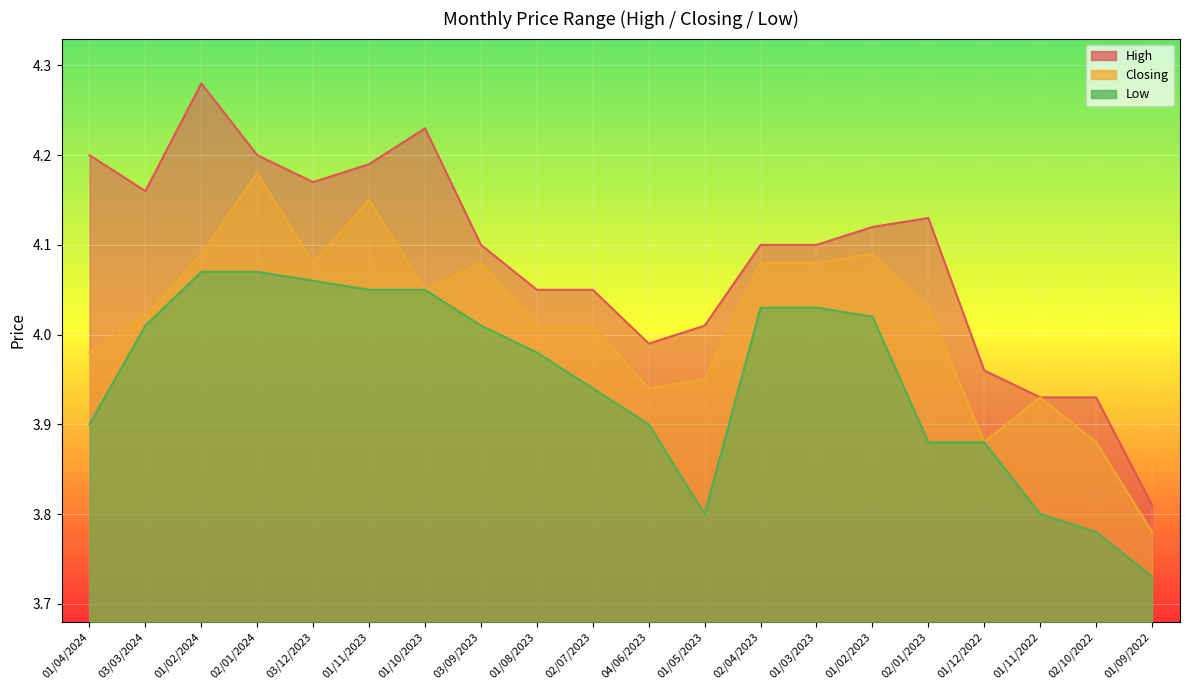

True or false: Low has a value of 3.9 at 02/01/2023.

True